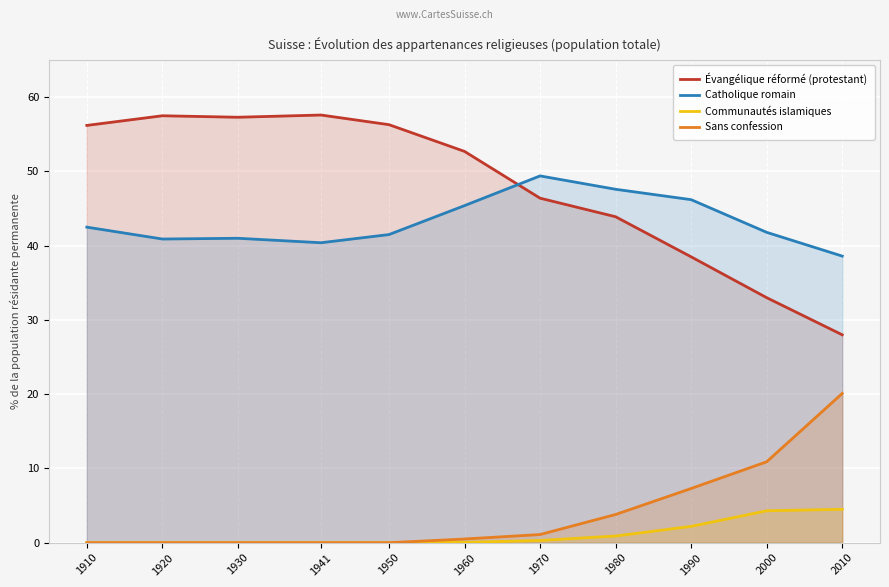

The Catholique romain series shows 71.7 at 1910. True or false?

False